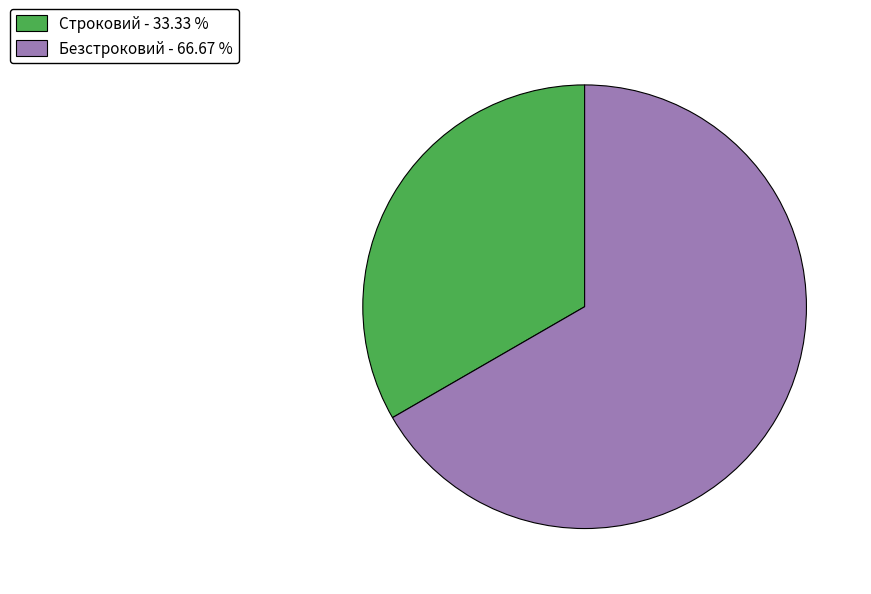

Is there any slice that represents more than half of the pie?

Yes